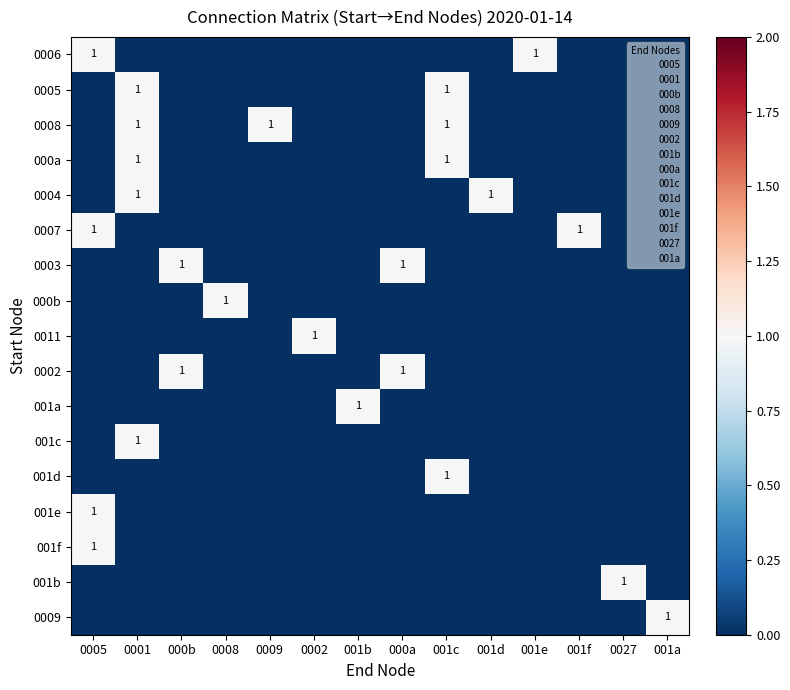

What is the difference between the highest and lowest values at 0027?

1